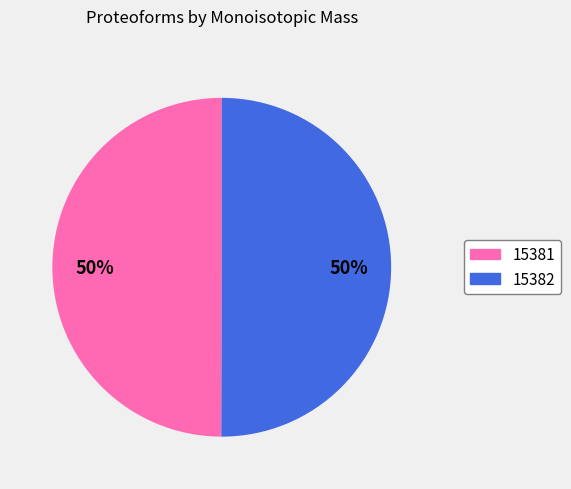

Is the sum of 15382 and 15381 greater than half?

Yes